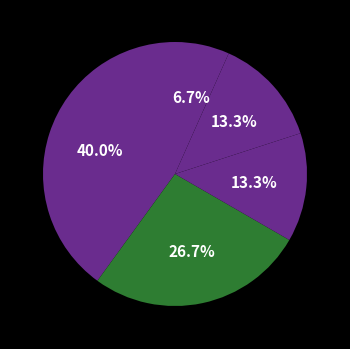

How many segments does this pie chart have?

5